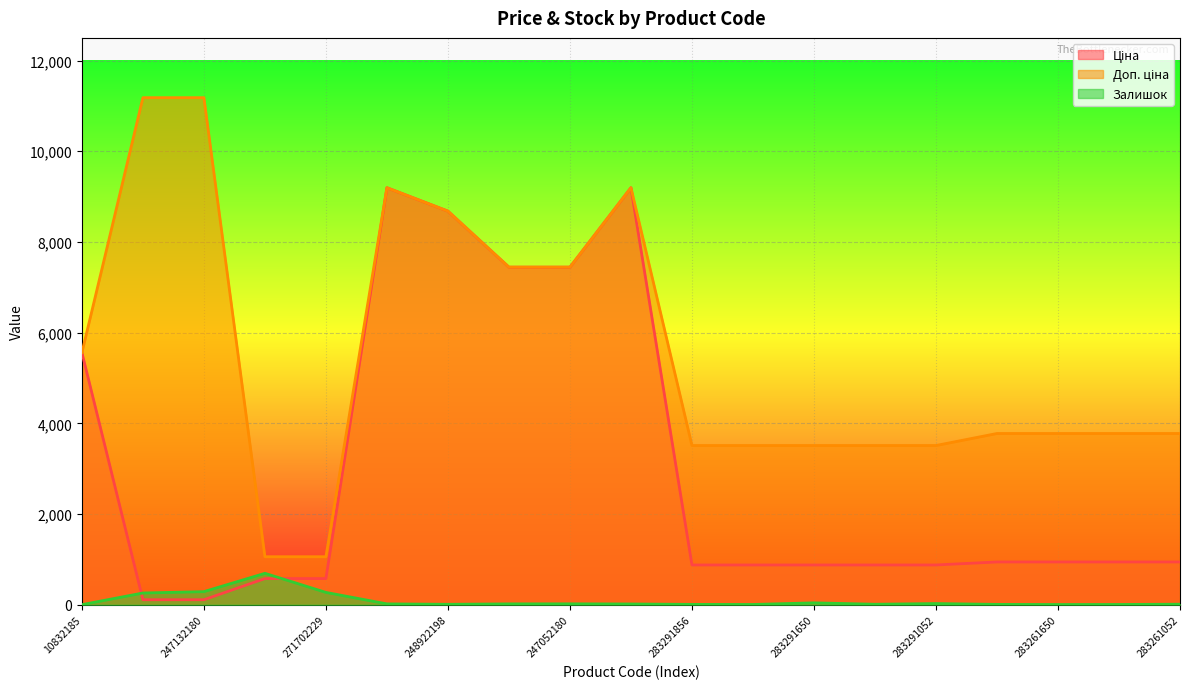

What is the label of the 18th point from the left?

283261055